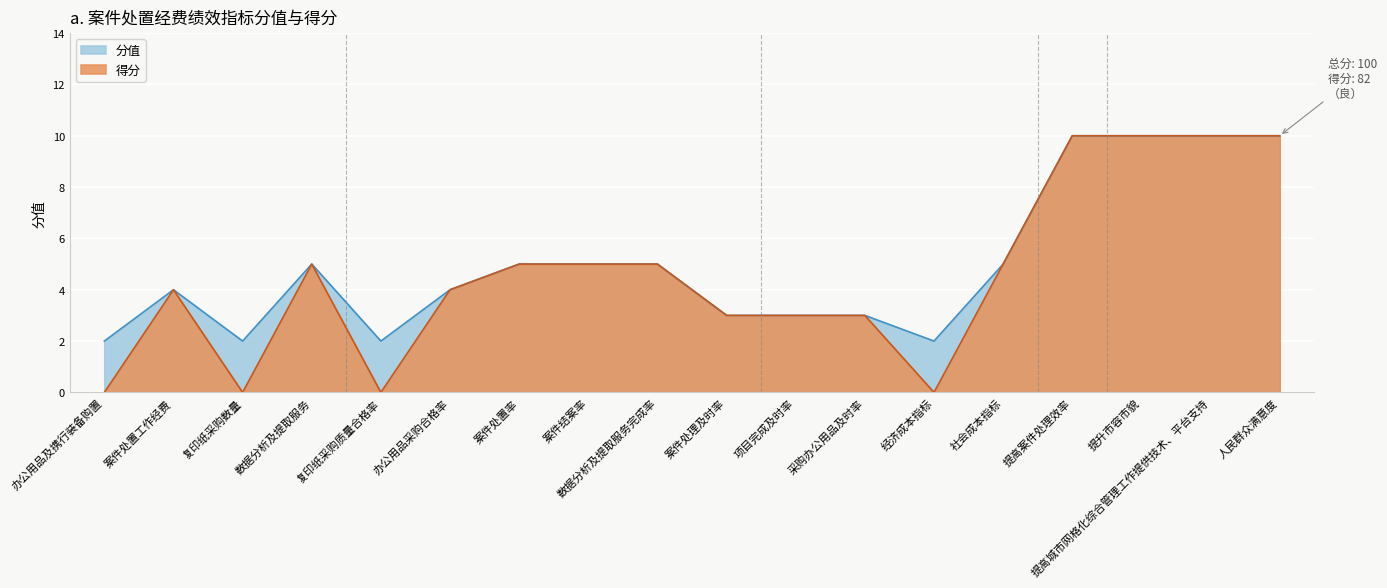

True or false: 得分 and 分值 cross at least once.

False